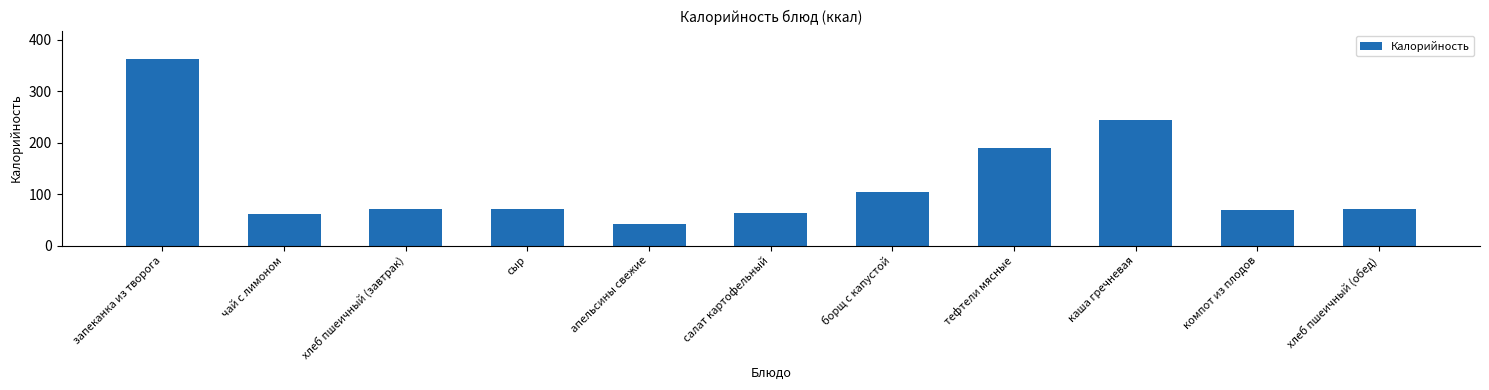

What is the approximate value at каша гречневая?

243.8